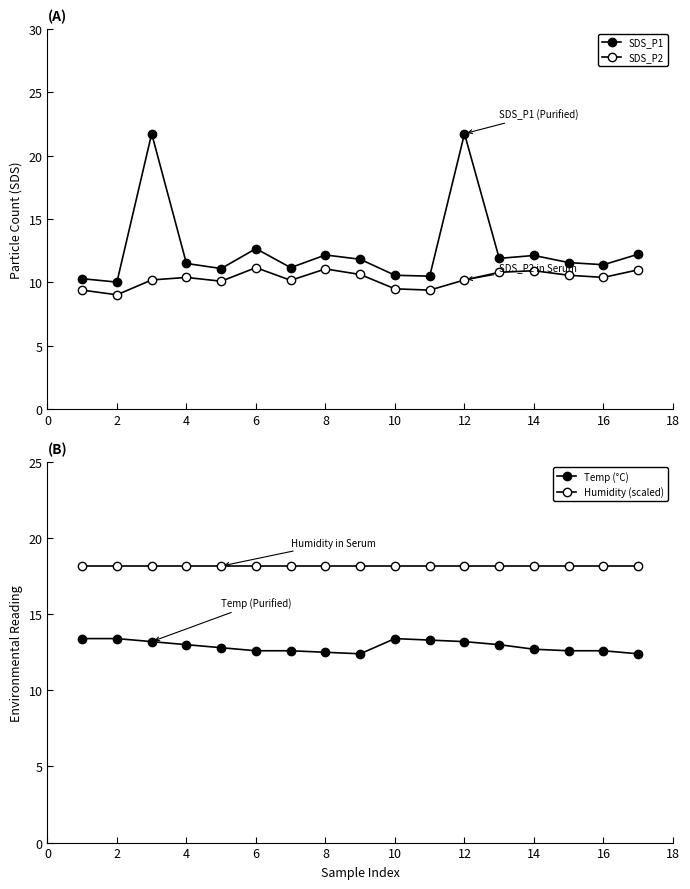

How many times do SDS_P1 and Temp (°C) cross each other?

6